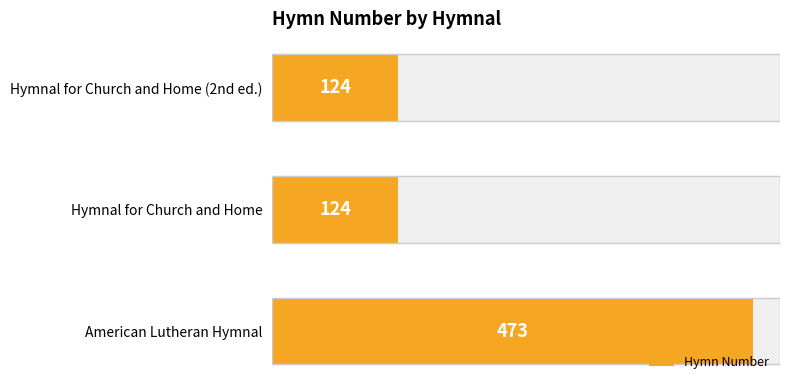

Reading left to right, extract all data points from this chart.

473	124	124